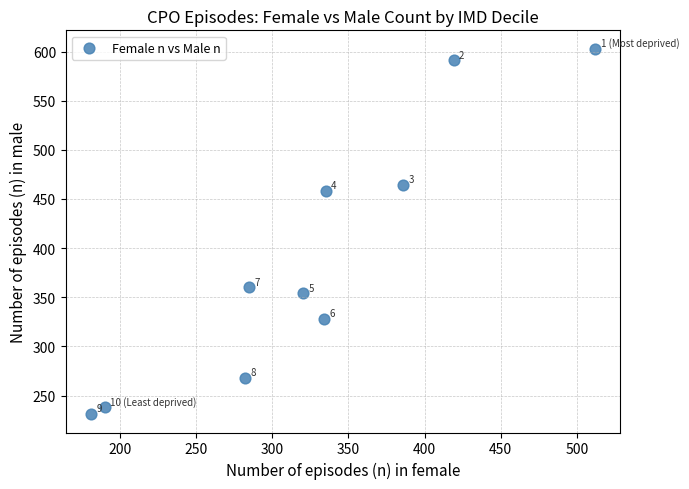

What Y value in the scatter plot is closest to 417?

458